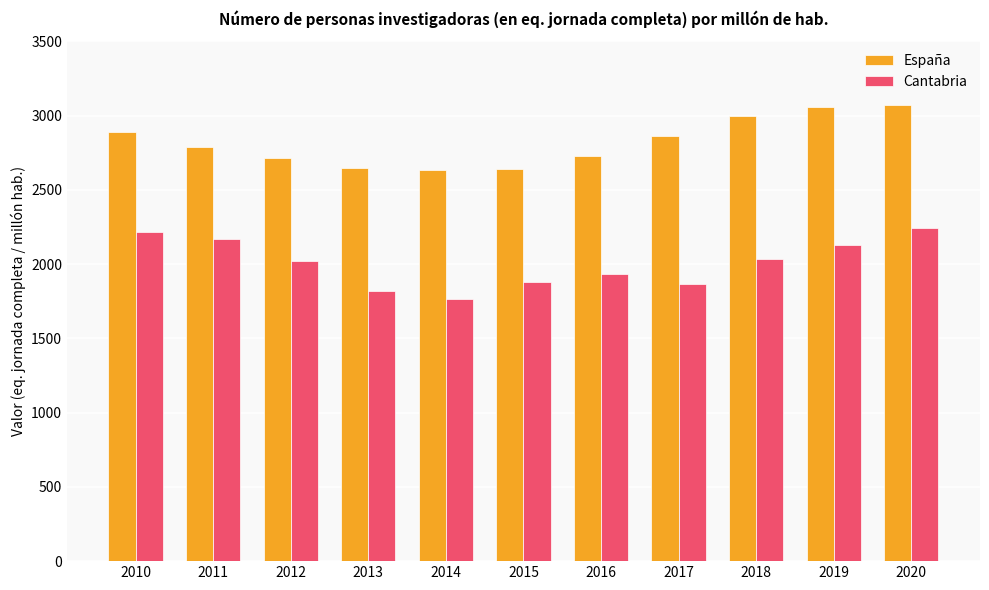

What is the spread (max minus min) of values at 2013?

826.1